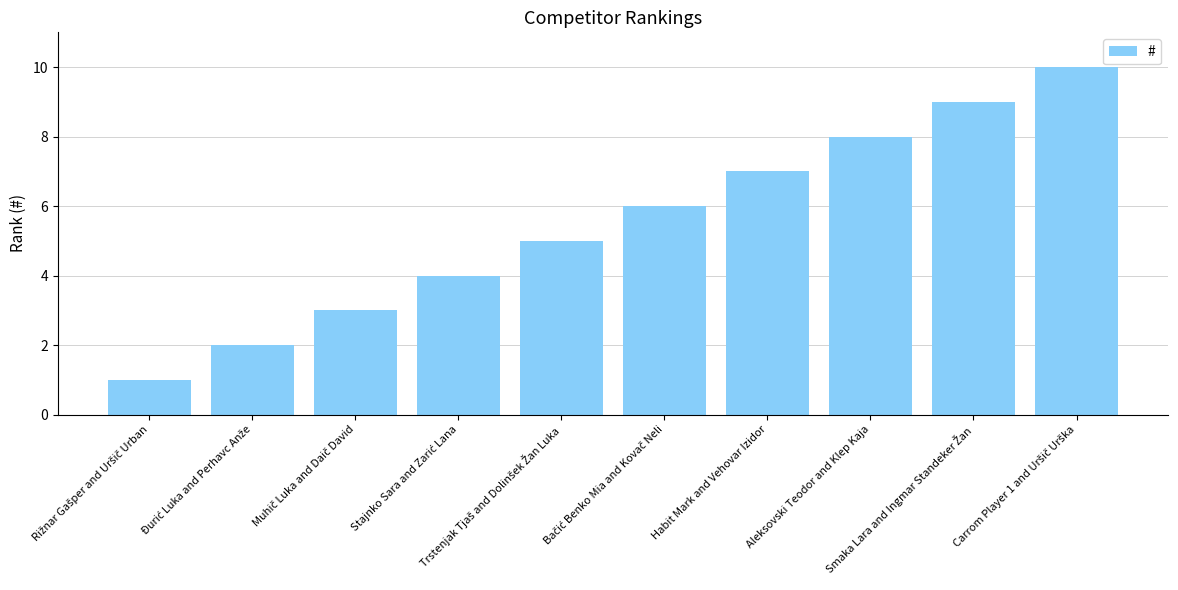

Reading right to left, list all the values displayed in this chart.

10	9	8	7	6	5	4	3	2	1